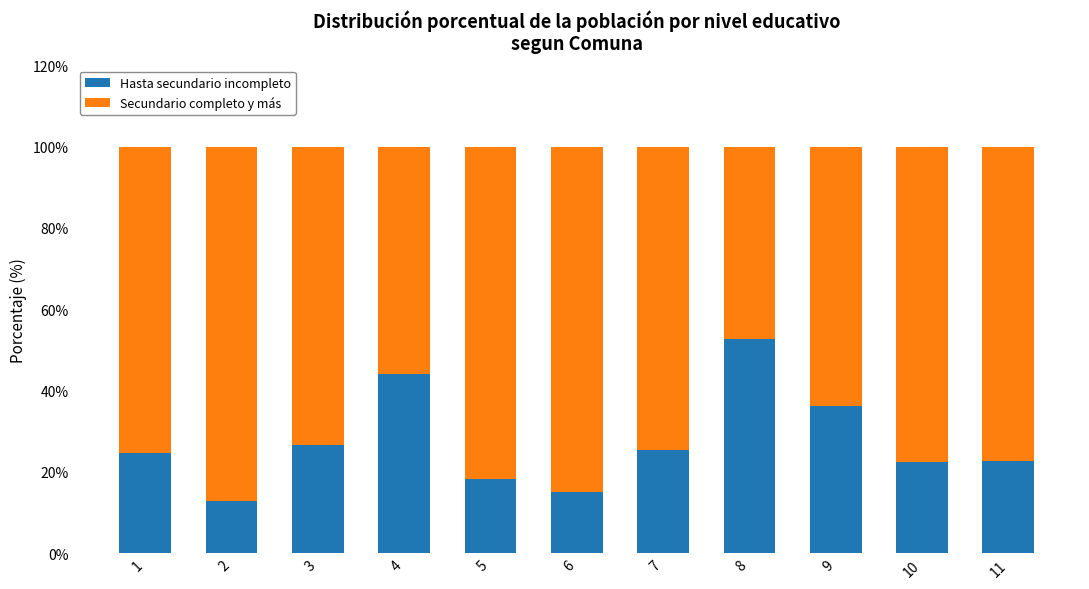

What is the difference between the maximum and minimum values in the Hasta secundario incompleto series?

39.9